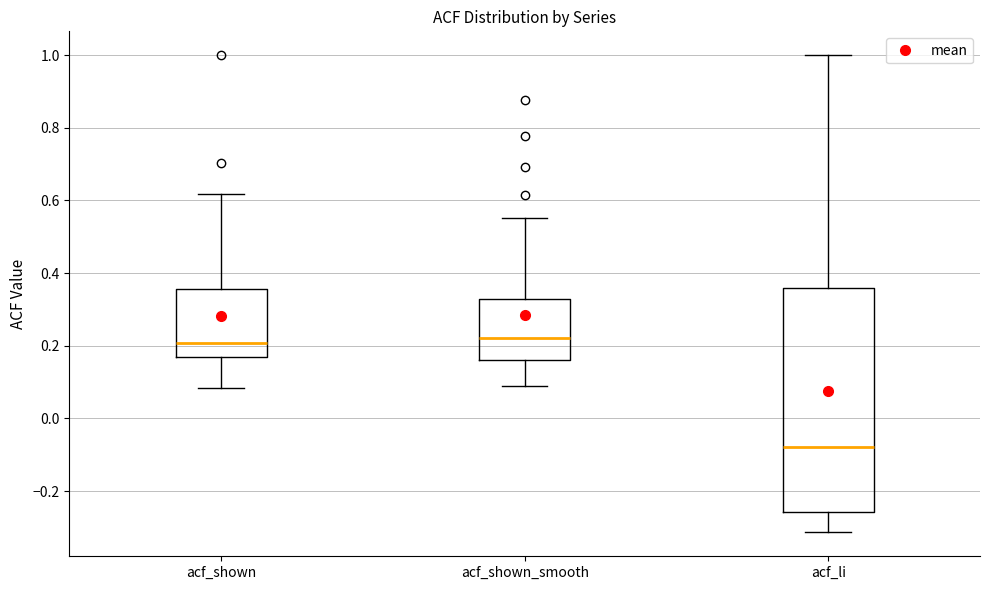

Reading left to right, read every box against the y-axis: the position of its median line, the range the box covers, and the ends of its whiskers. The values are not printed on the chart, so give them approximately, as read against the axis.

acf_shown: median 0.20, box 0.16 to 0.36, whiskers 0.08 to 0.62
acf_shown_smooth: median 0.22, box 0.16 to 0.32, whiskers 0.08 to 0.56
acf_li: median -0.08, box -0.26 to 0.36, whiskers -0.32 to 1.00